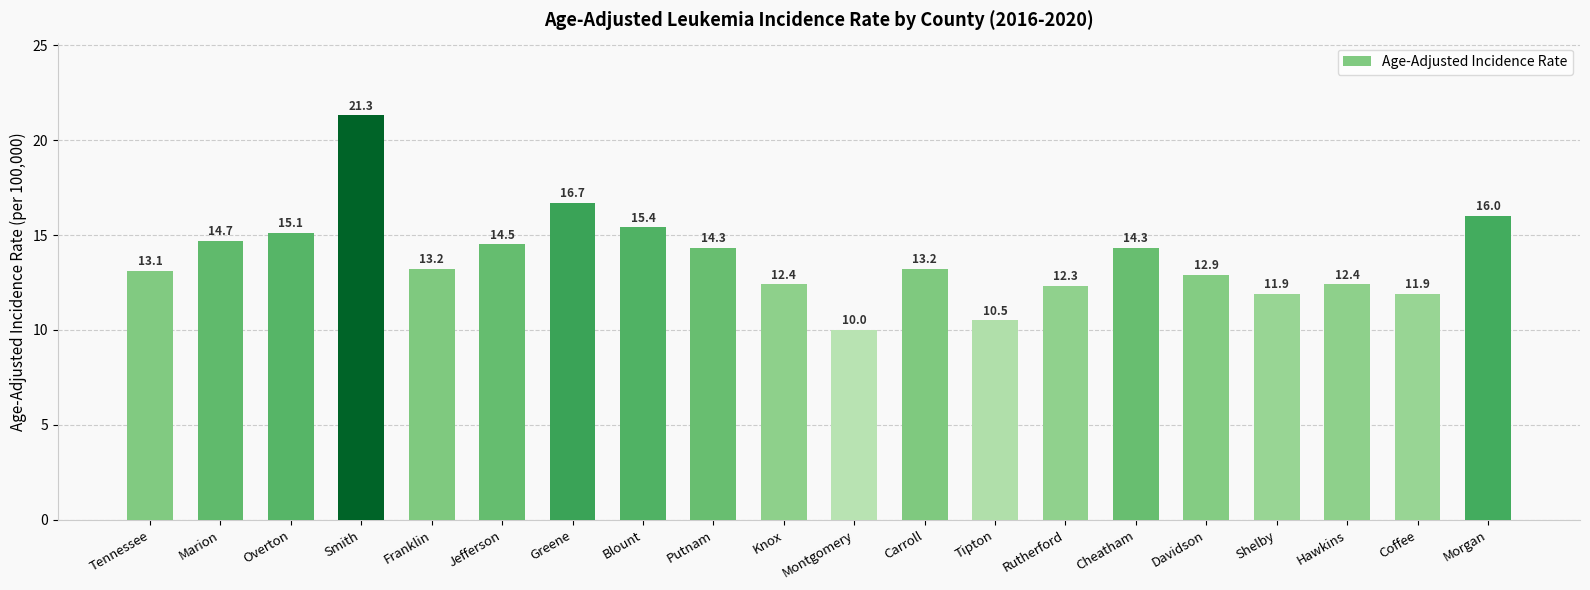

Where does the data first go above 13?

Tennessee